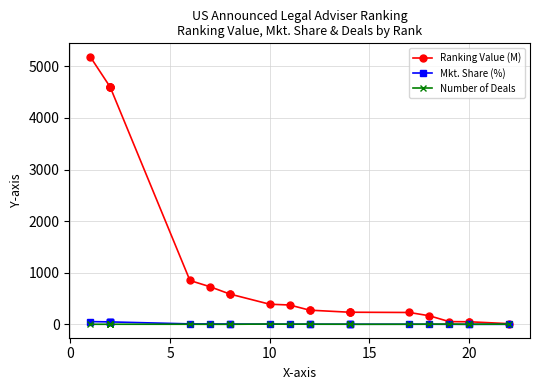

How many lines are shown in the chart?

3